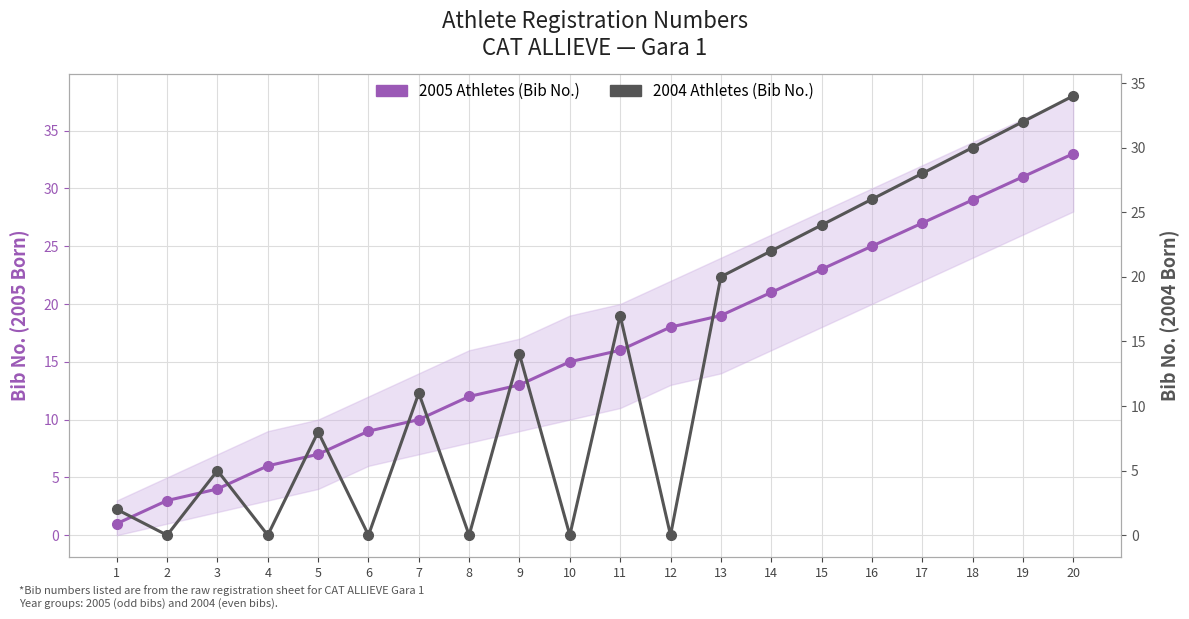

List the labels in order of 2005 Athletes (Bib No.) value, largest first.

20, 19, 18, 17, 16, 15, 14, 13, 12, 11, 10, 9, 8, 7, 6, 5, 4, 3, 2, 1